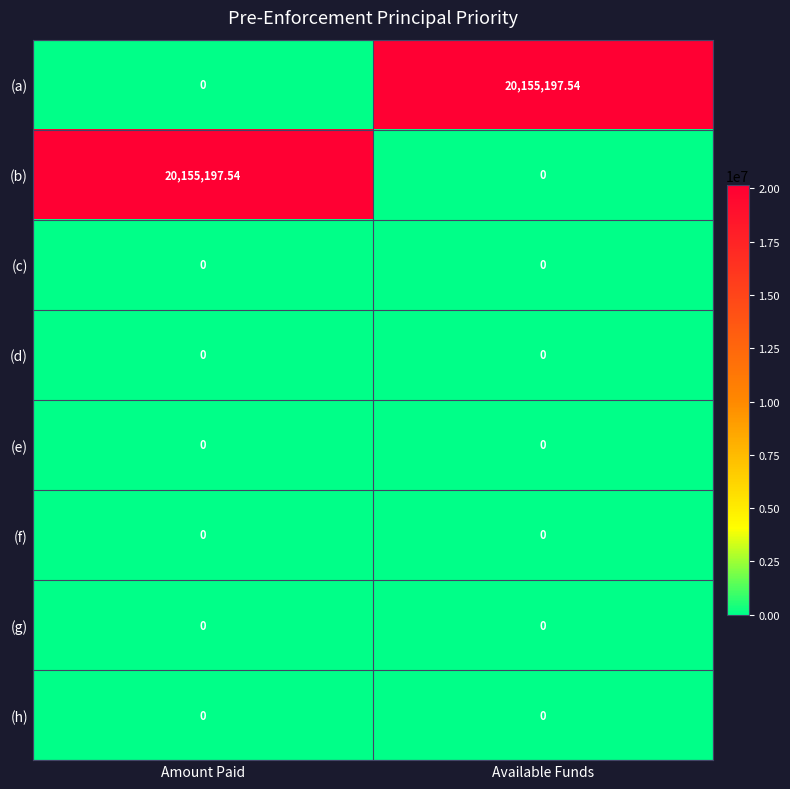

Where does the (b) series first go above 20155197?

Amount Paid